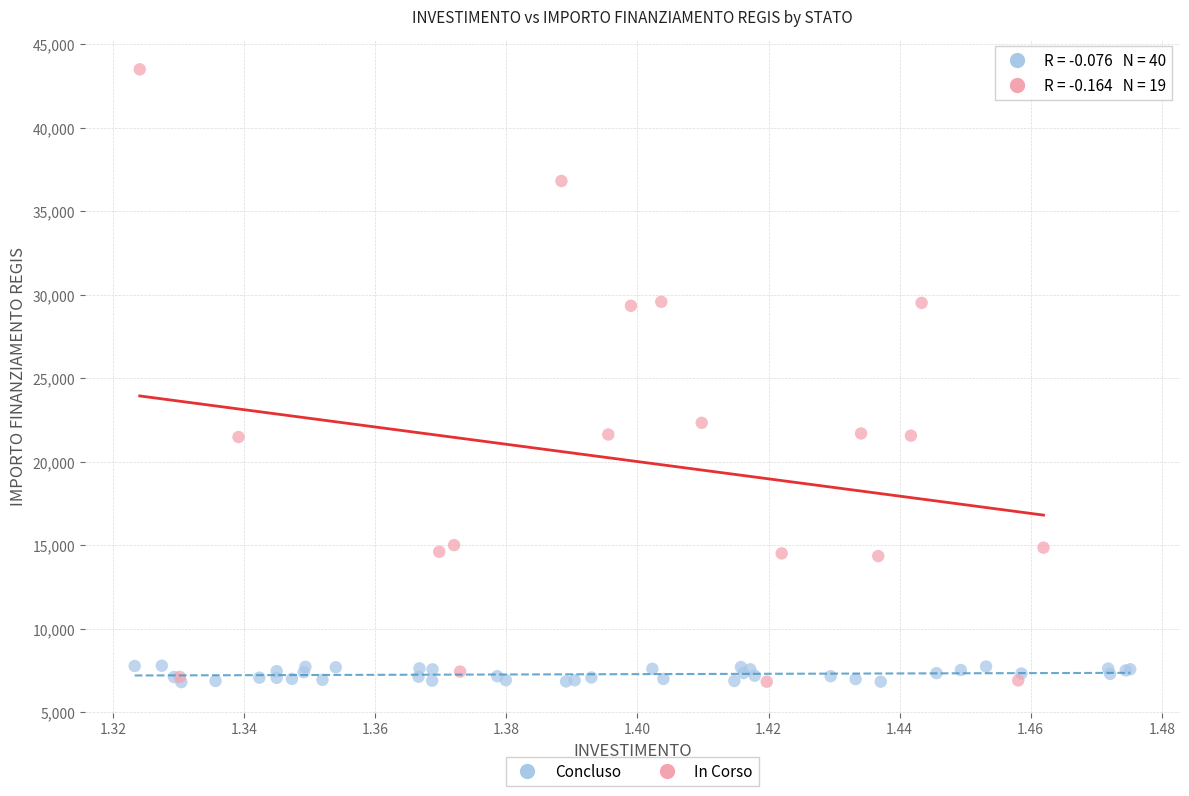

Which series has the widest spread of Y values?

In Corso